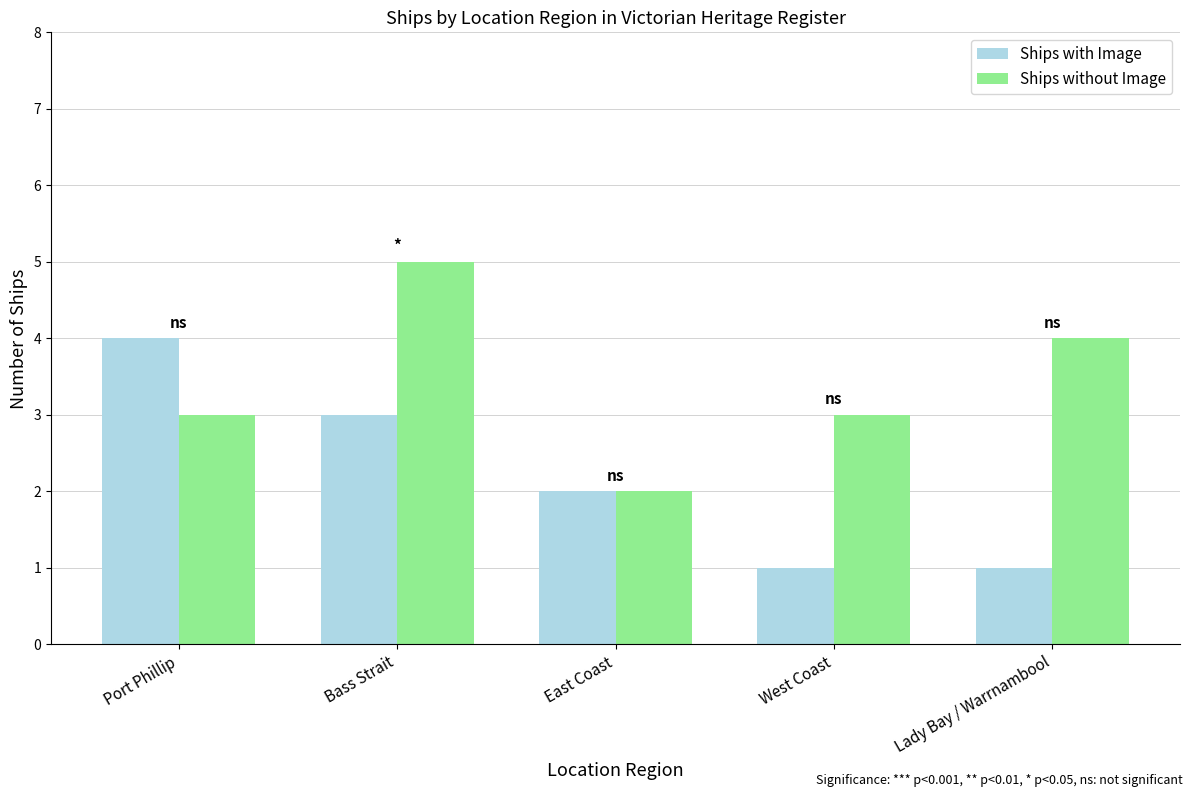

How many values in the Ships with Image series are below 2?

2